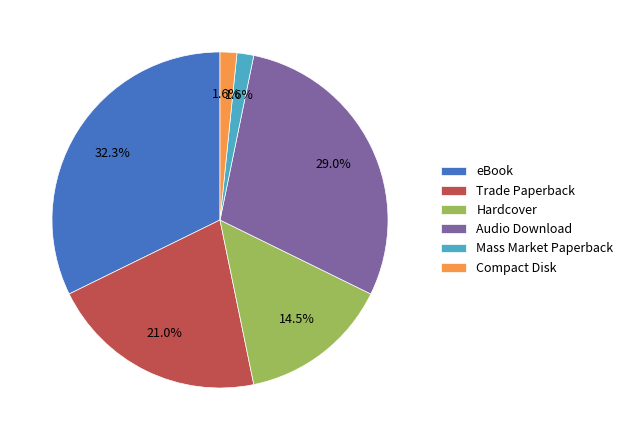

What portion of the pie excludes eBook?

67.7%